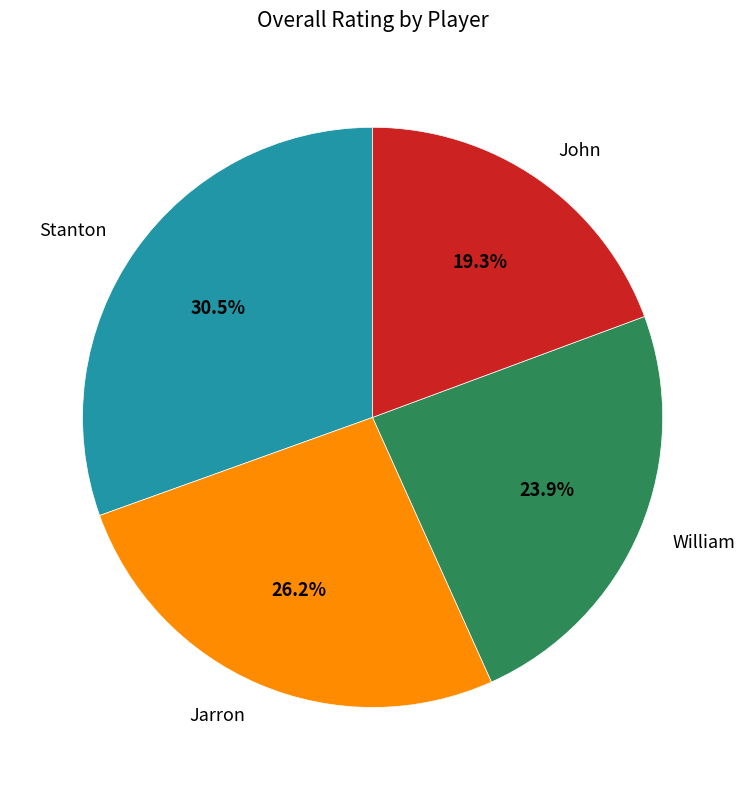

How many segments does this pie chart have?

4